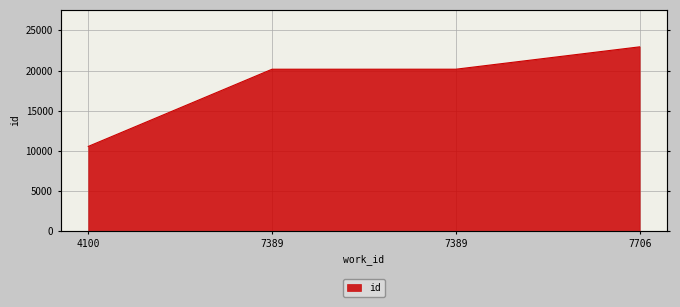

What is the difference between the values at 7706 and 7389?

2789